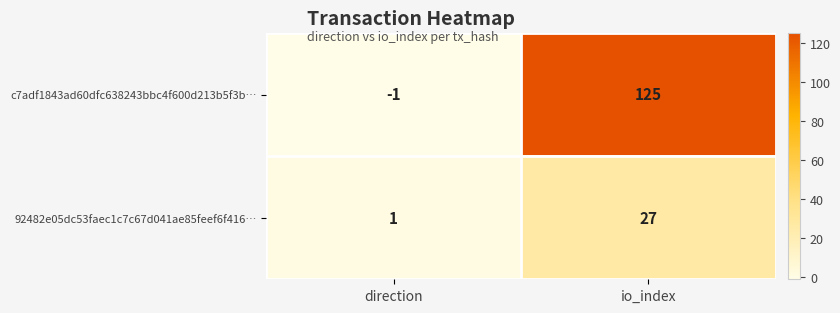

What is the difference between the maximum and minimum values in the c7adf1843ad60dfc638243bbc4f600d213b5f3b… series?

126